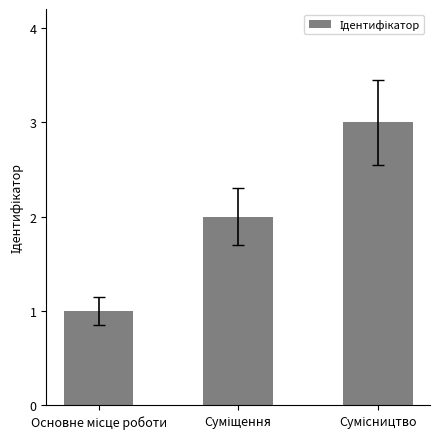

How many values are between 1 and 3?

3